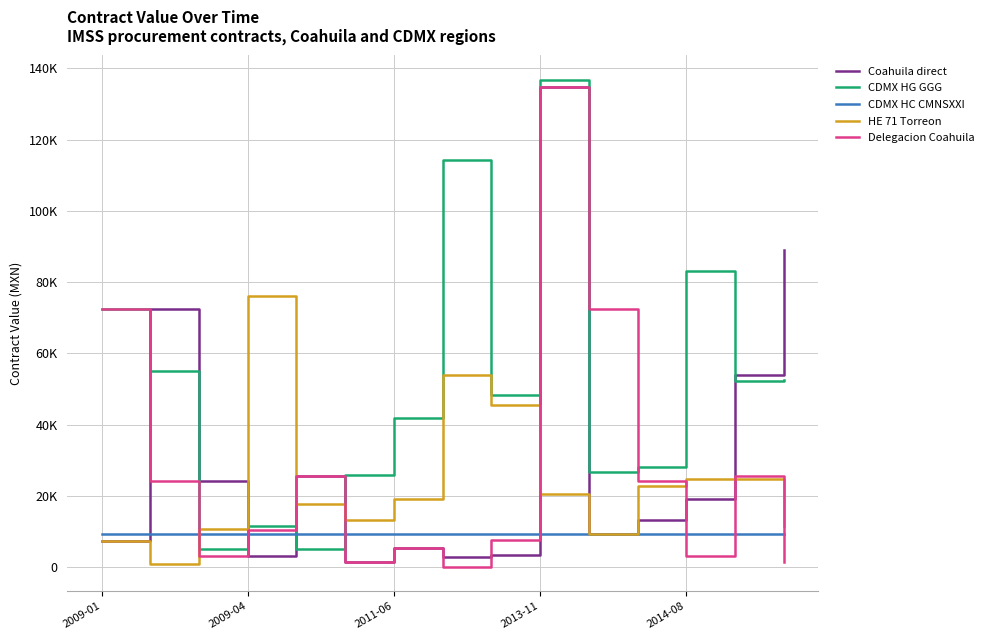

What are all the series names shown in the legend?

Coahuila direct, CDMX HG GGG, CDMX HC CMNSXXI, HE 71 Torreon, Delegacion Coahuila